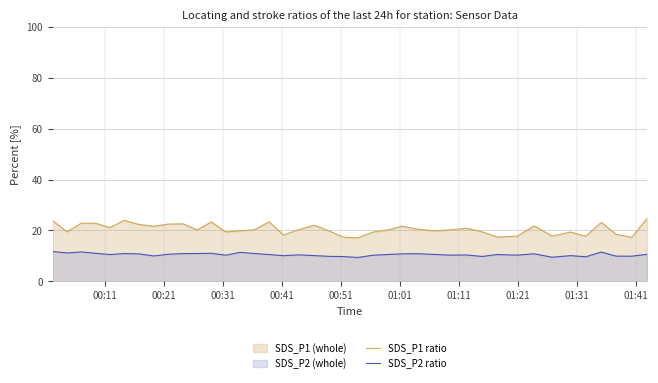

True or false: SDS_P2 ratio and SDS_P1 ratio cross at least once.

False